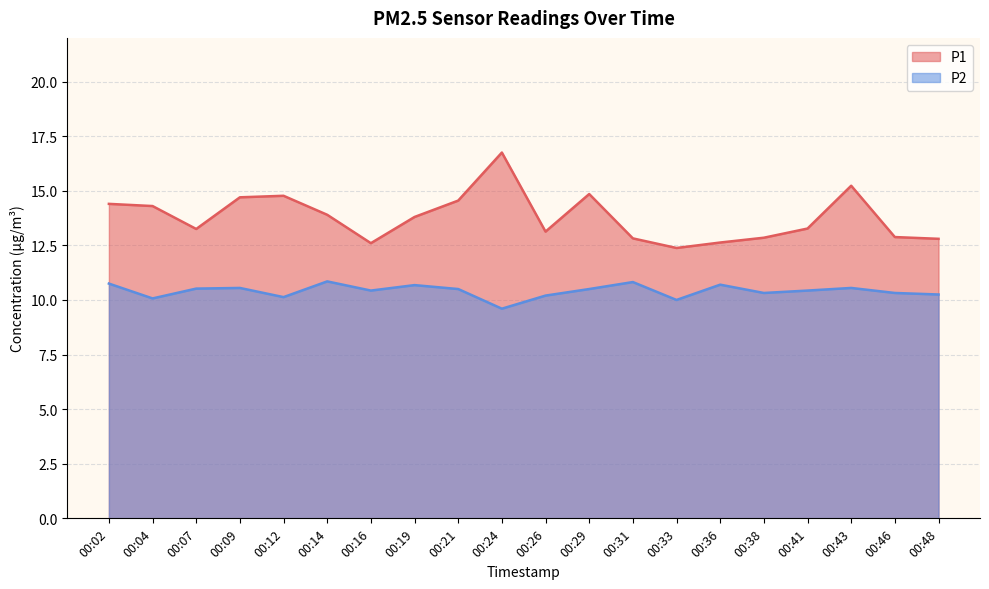

What is the value of the P1 point at the 11th from the left?

13.1